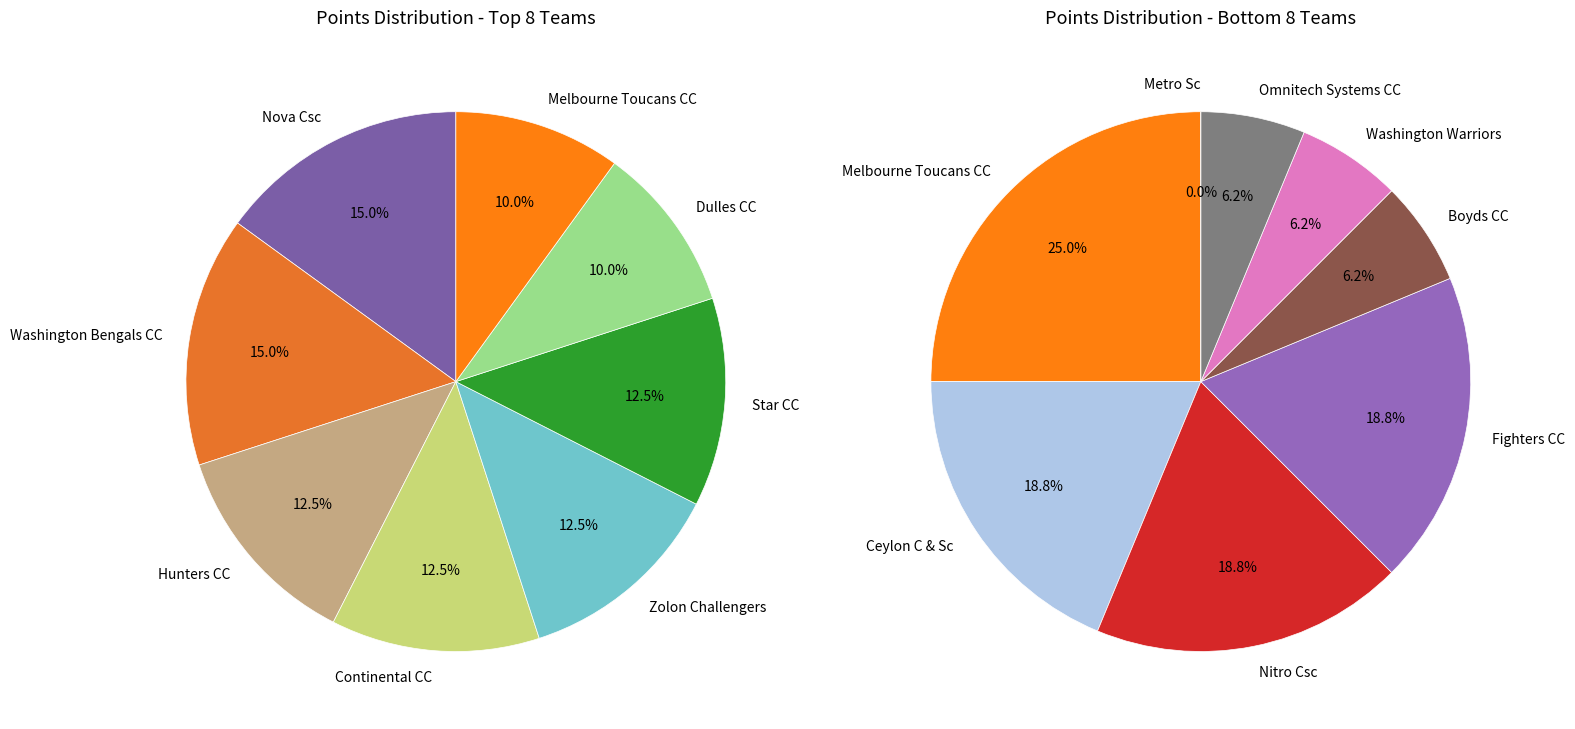

Is the sum of Zolon Challengers and Washington Bengals CC greater than half?

No